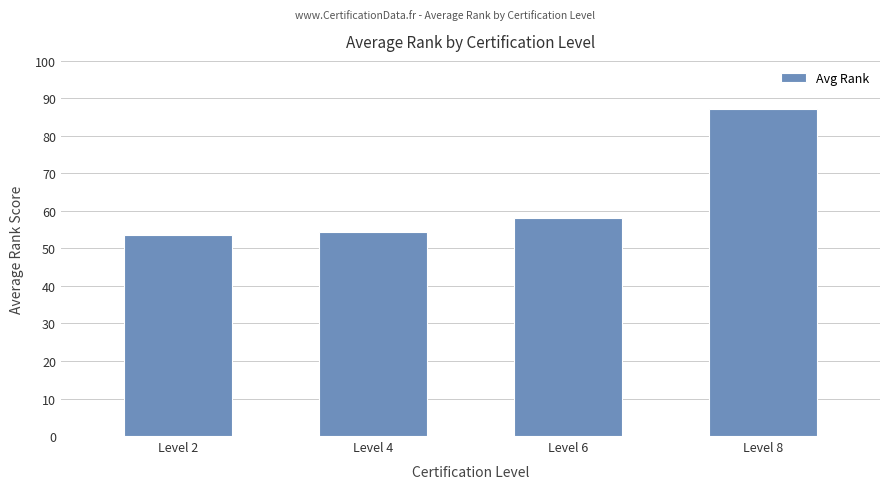

Is it true that the value at Level 8 is 87.1?

True